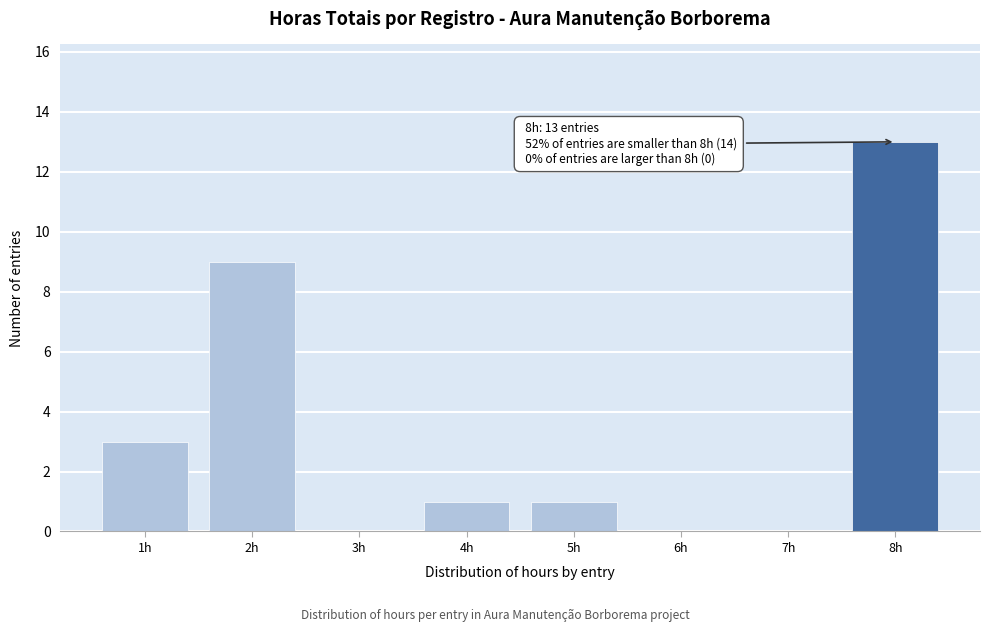

Reading left to right, transcribe all the data shown in this chart.

1h=3	2h=9	3h=0	4h=1	5h=1	6h=0	7h=0	8h=13